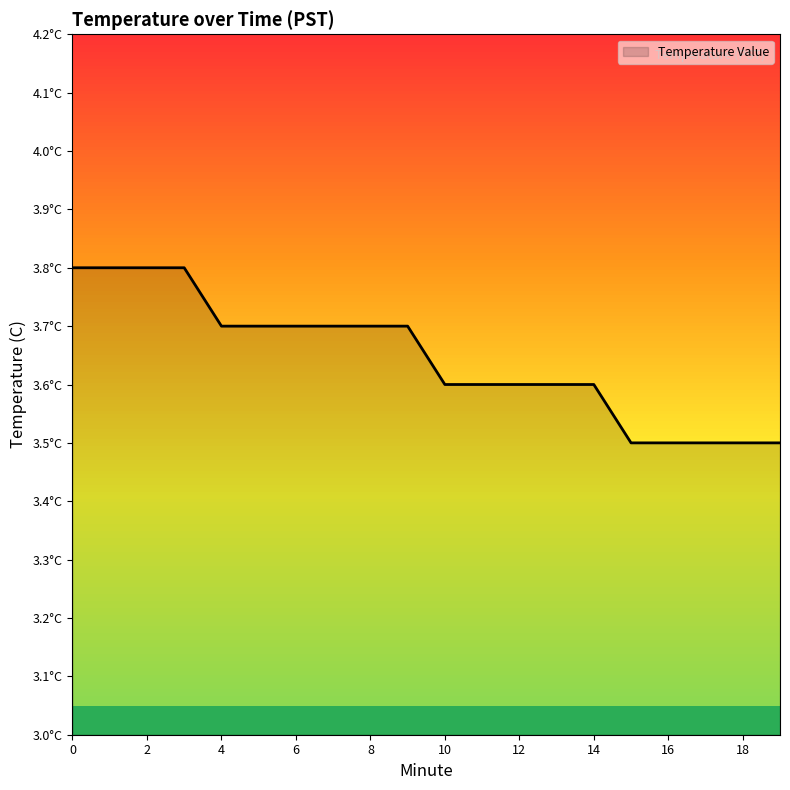

Reading left to right, list all the values displayed in this chart.

0=3.8	1=3.8	2=3.8	3=3.8	4=3.7	5=3.7	6=3.7	7=3.7	8=3.7	9=3.7	10=3.6	11=3.6	12=3.6	13=3.6	14=3.6	15=3.5	16=3.5	17=3.5	18=3.5	19=3.5